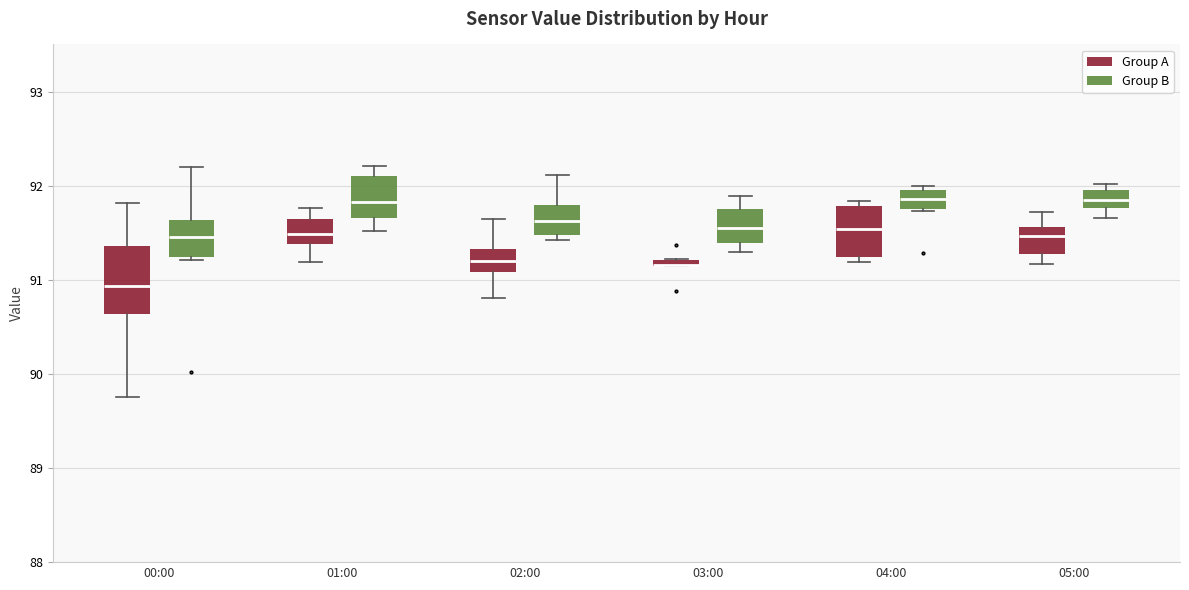

Comparing the boxes themselves (not the whiskers), which one is the tallest?

00:00 (Group A)